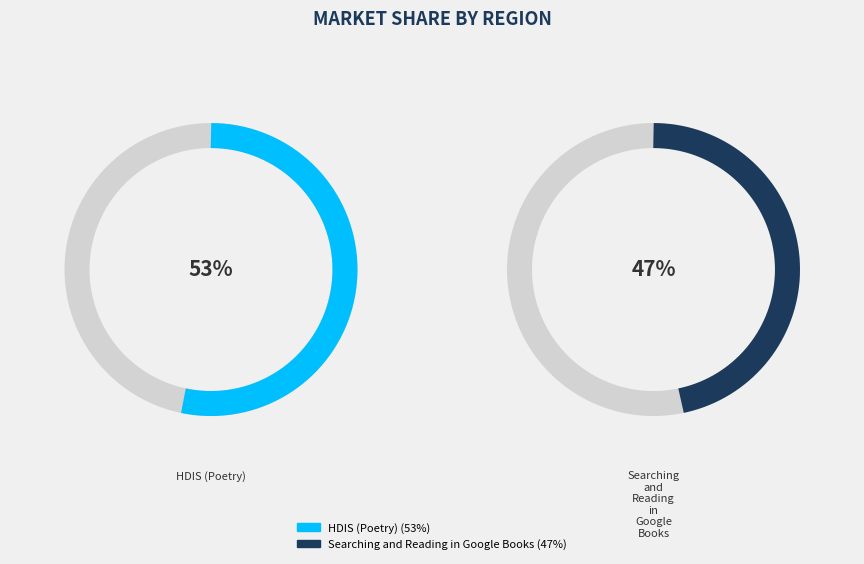

Is there a majority slice in this chart?

Yes